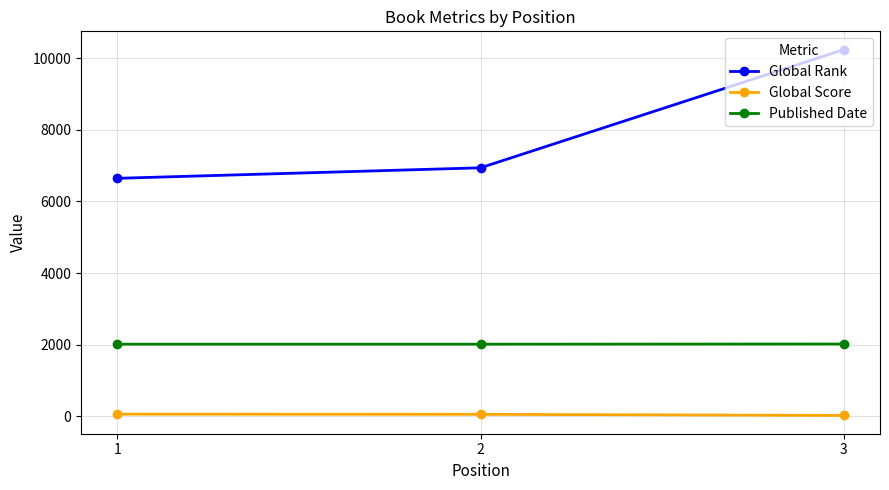

What is the maximum value for Global Rank?

10247